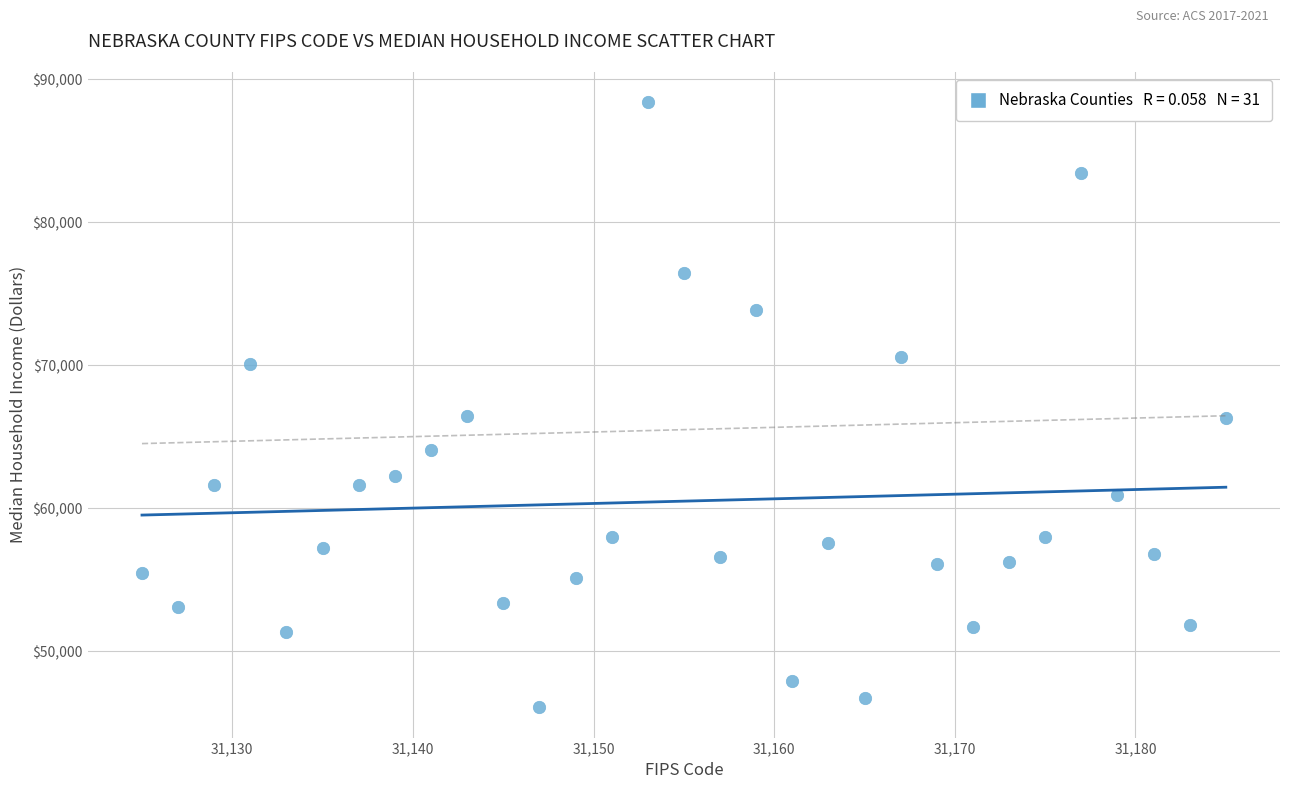

What is the range of X values (max minus min)?

60